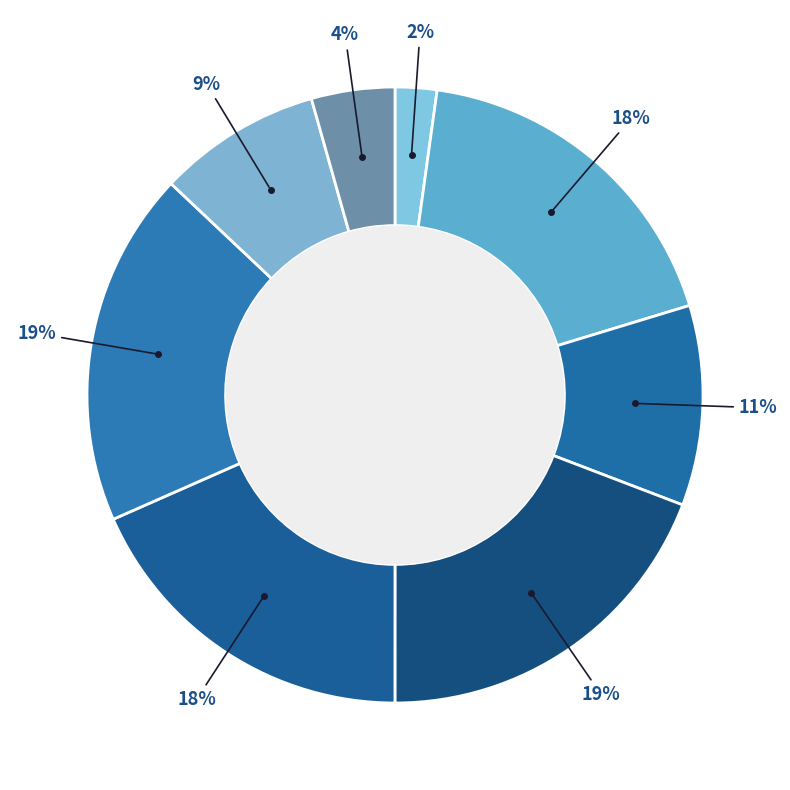

How many segments does this pie chart have?

8